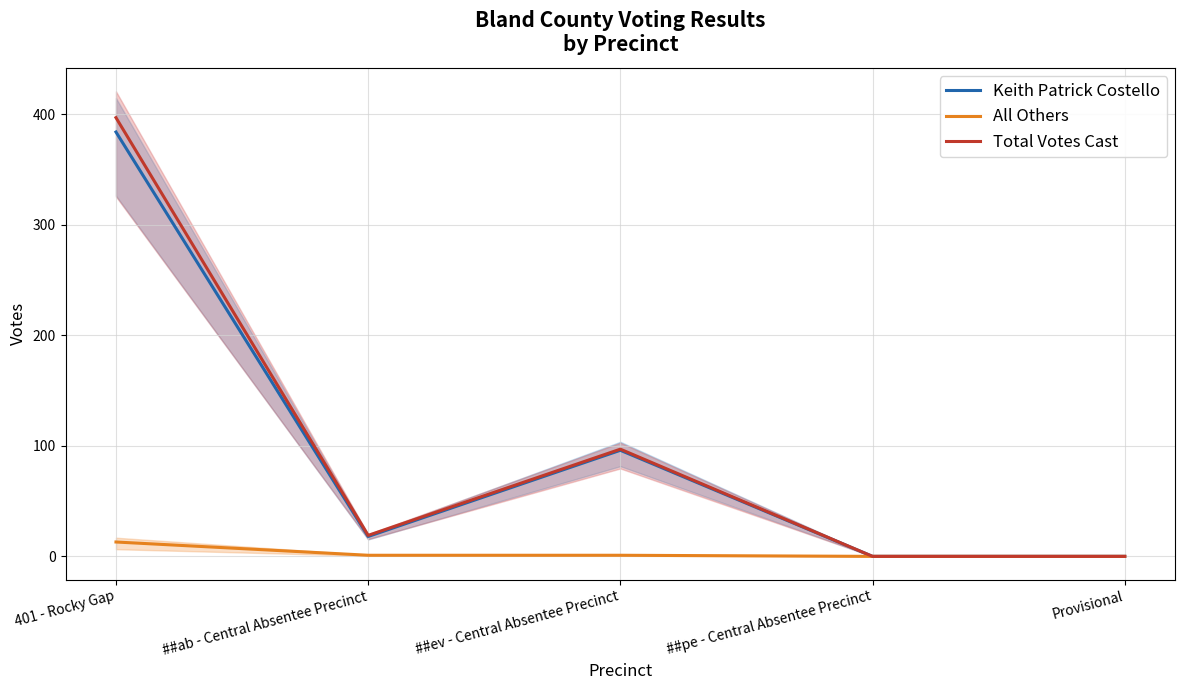

Reading right to left, extract all data points from this chart.

Keith Patrick Costello: 0	0	96	18	384
All Others: 0	0	1	1	13
Total Votes Cast: 0	0	97	19	397